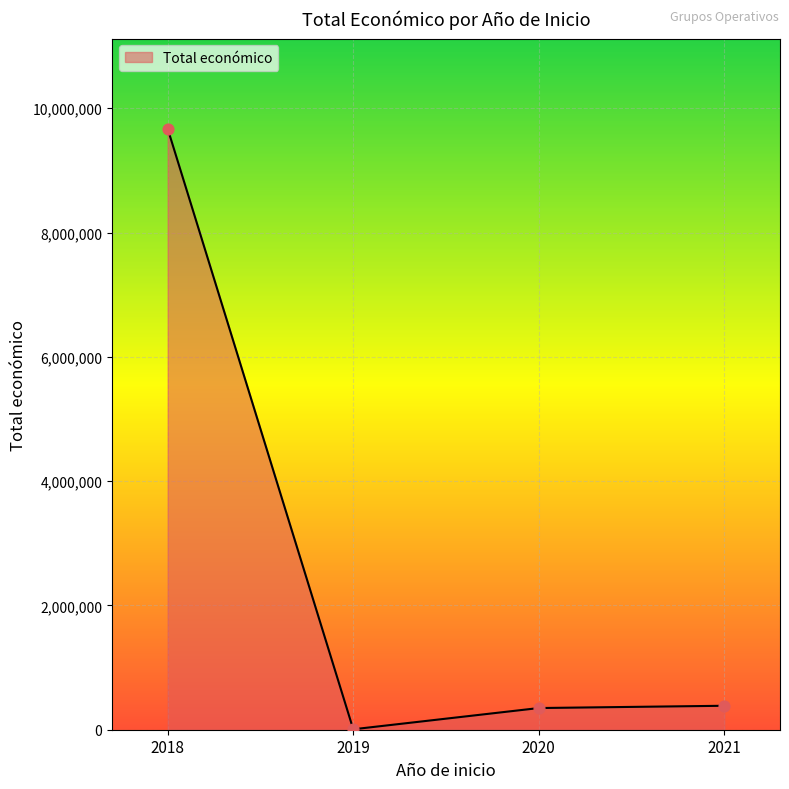

What is the ratio of the value at 2018 to the value at 2020?

27.7